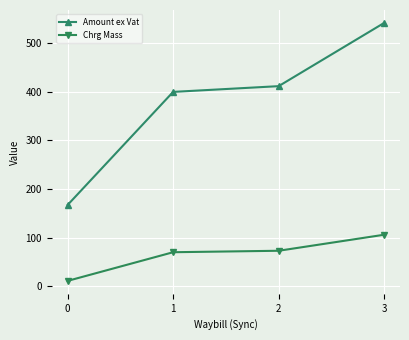

At which label does Amount ex Vat reach its peak?

3